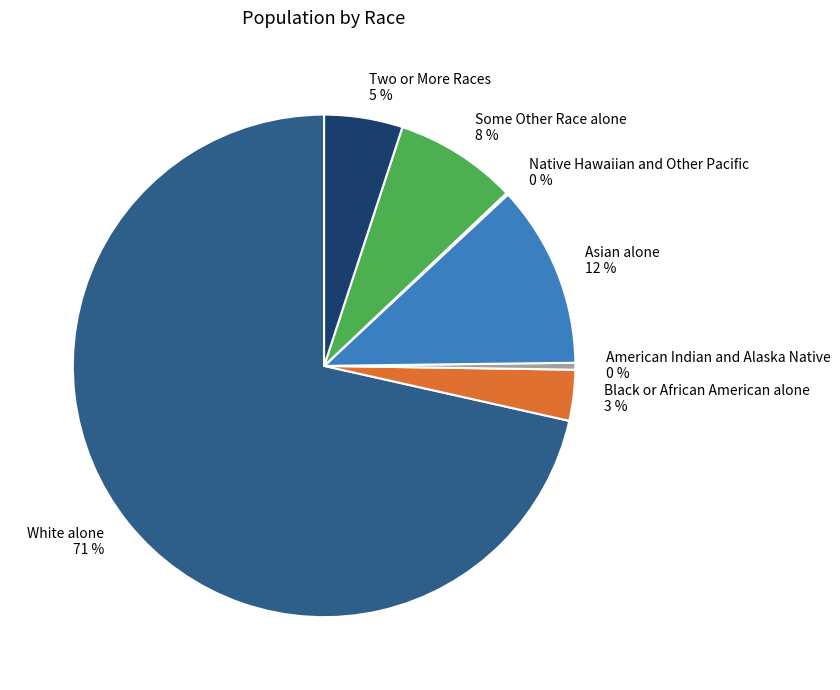

To the nearest percent, what is the average slice percentage?

14%